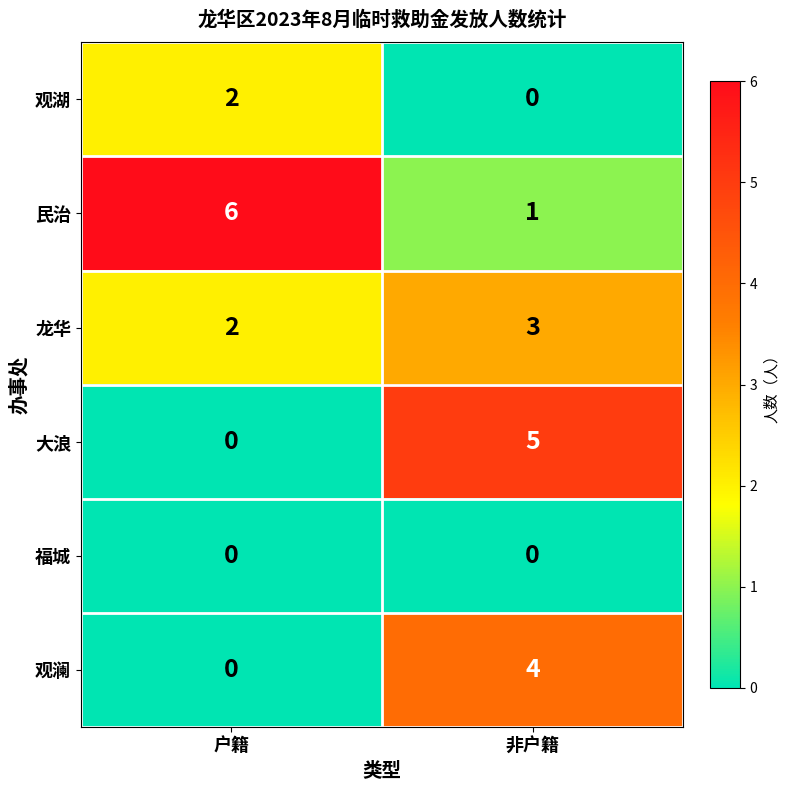

The value of 观湖 at 非户籍 is -1. True or false?

False